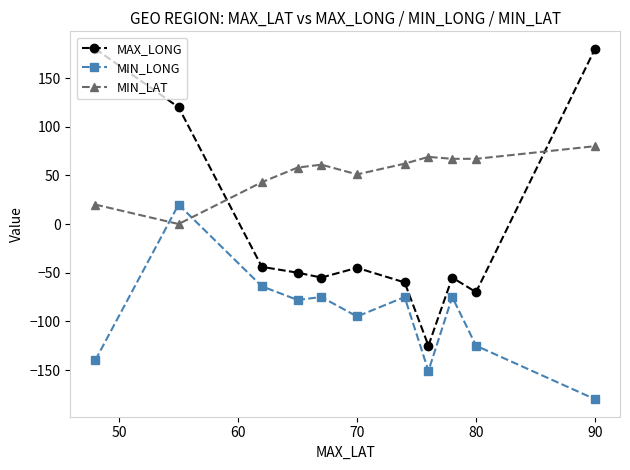

Which series has the widest spread of values?

MAX_LONG